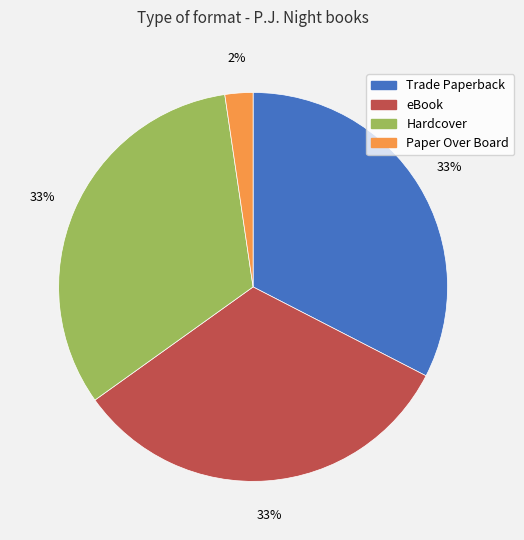

What is the ratio of the value at Trade Paperback to the value at Hardcover?

1.0